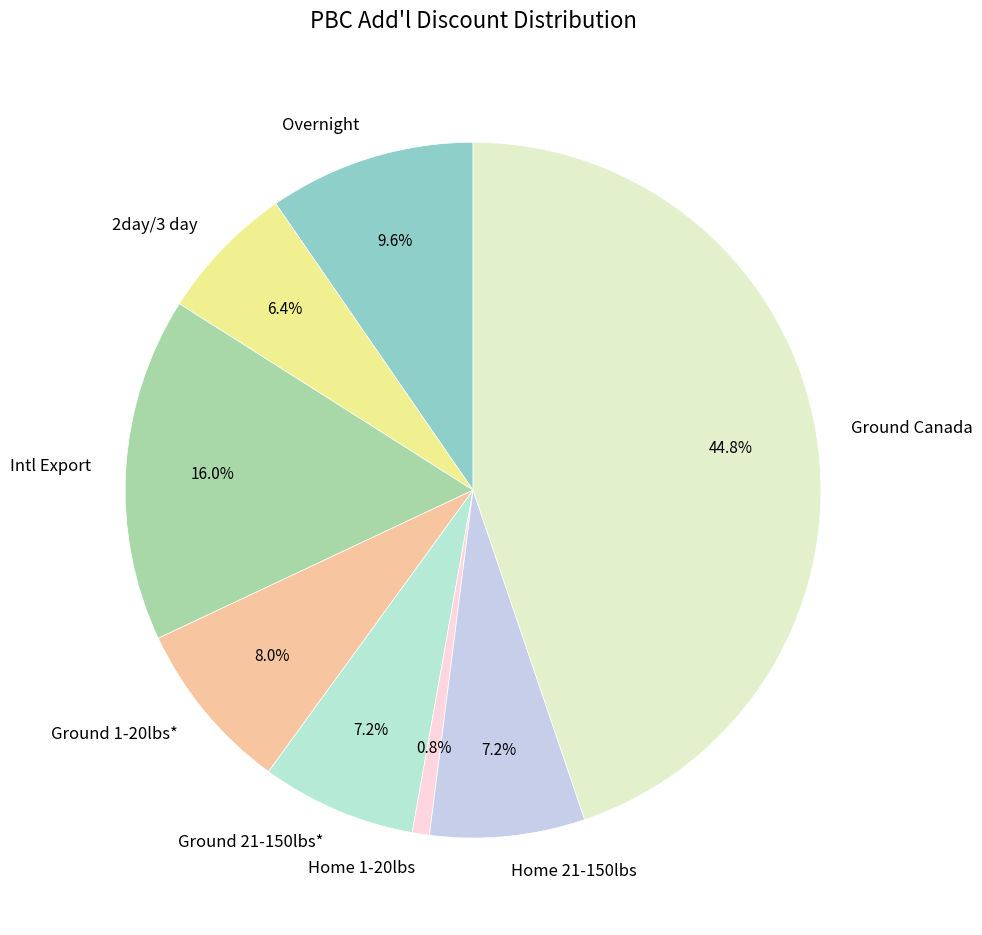

What is the smallest slice in the pie chart?

Home 1-20lbs